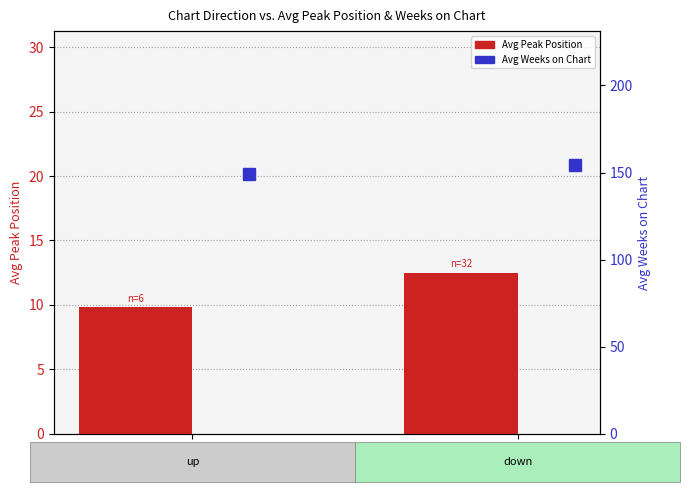

What is the minimum value for Avg Weeks on Chart?

149.3